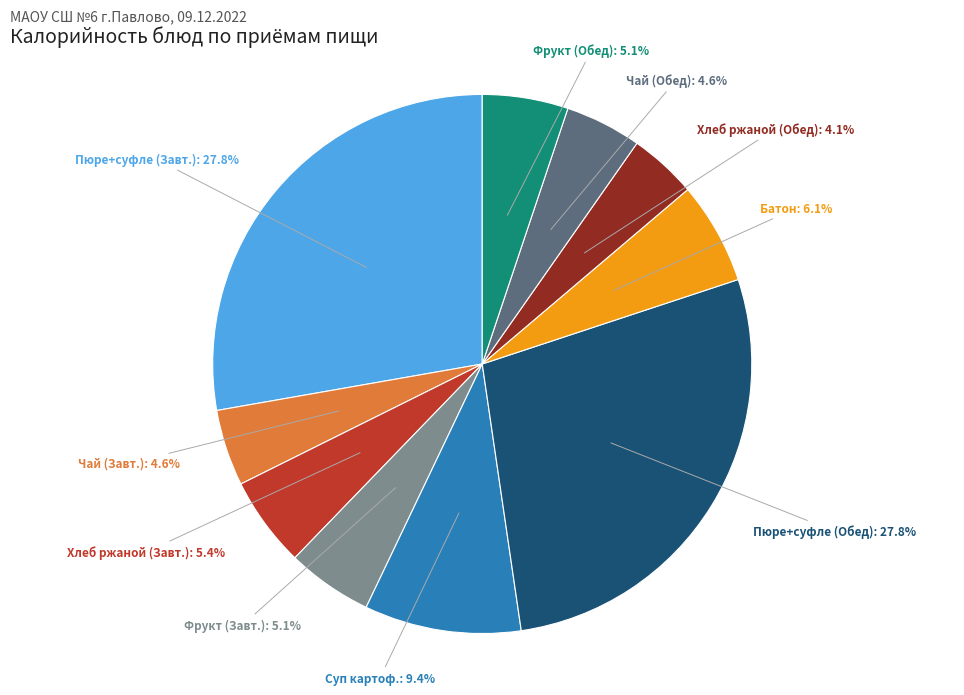

How many slices are in this pie chart?

10